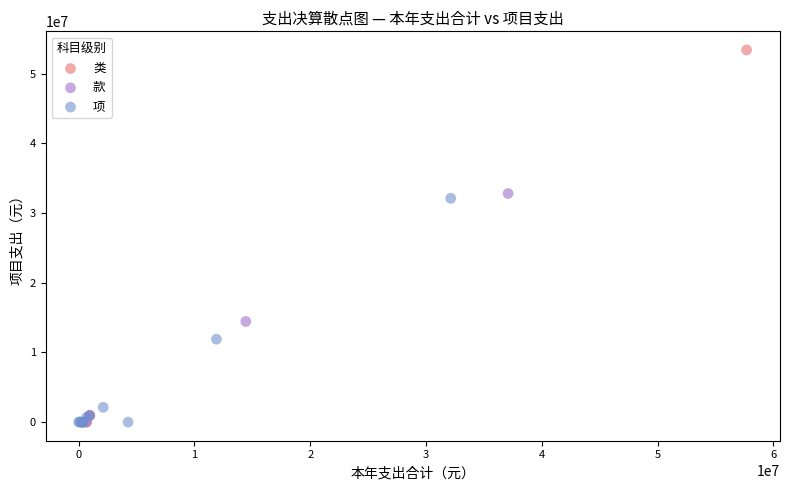

Which series has the widest spread of Y values?

类